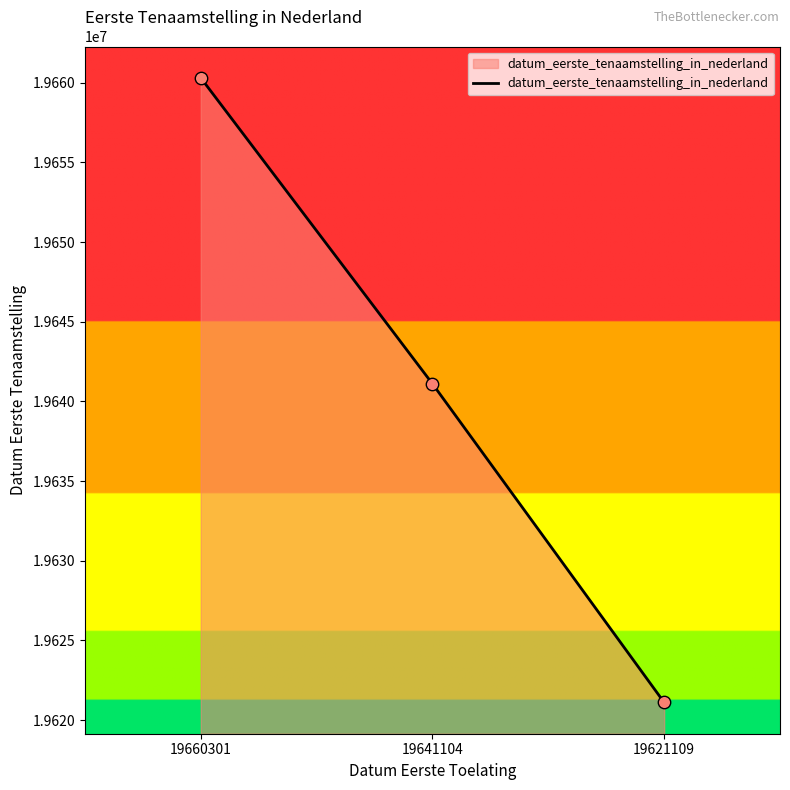

What is the ratio of the value at 19621109 to the value at 19660301?

1.0